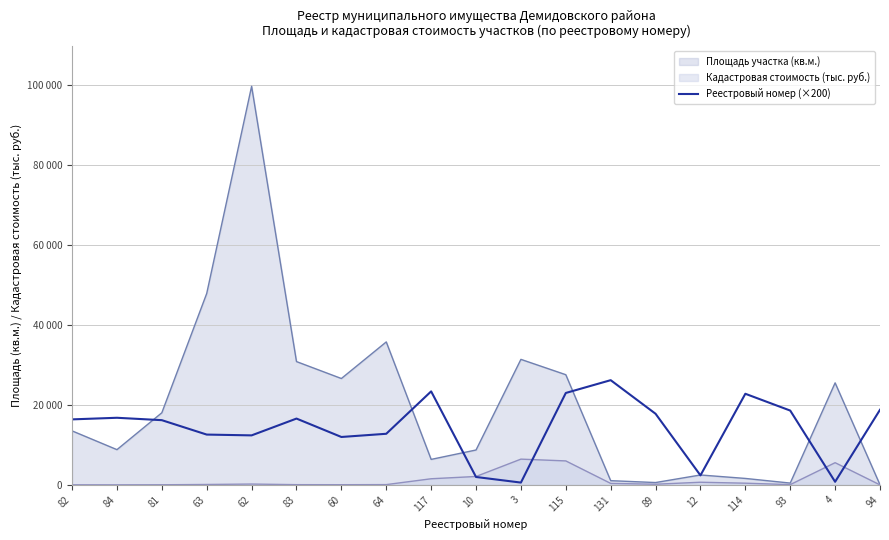

How many lines are shown in the chart?

1